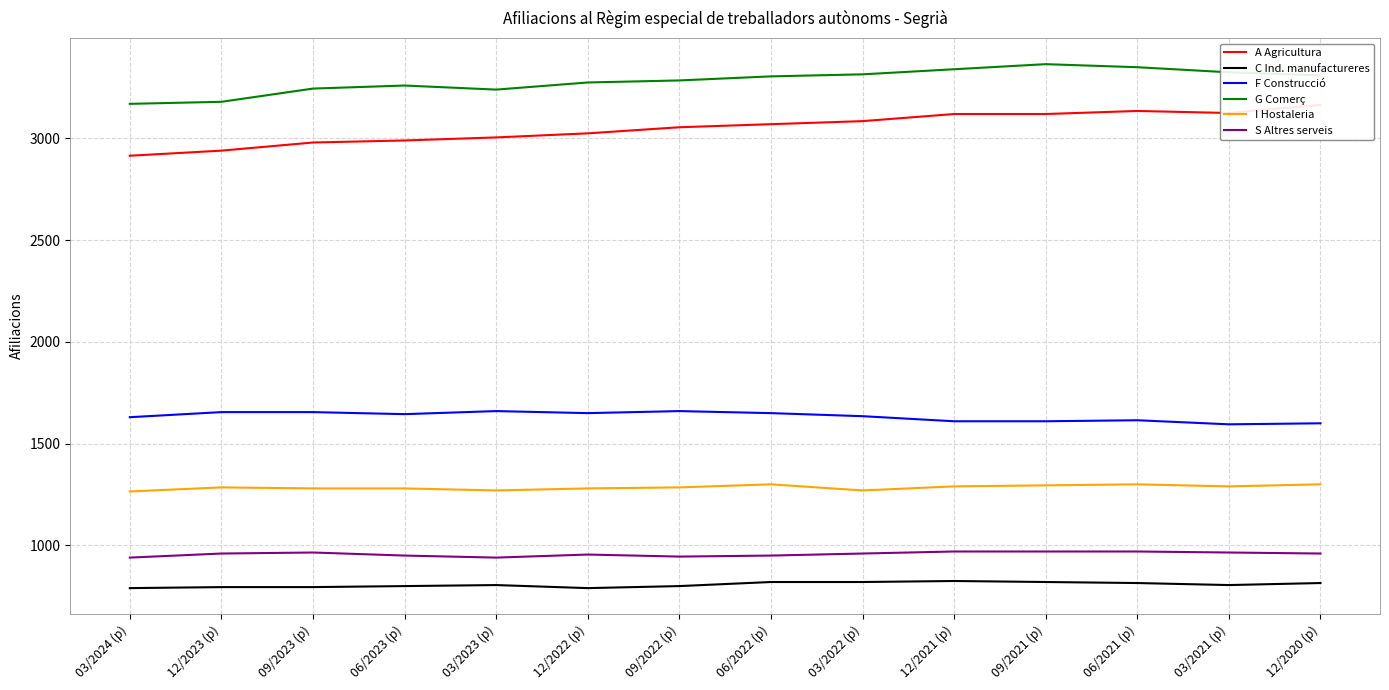

What is the difference between the second highest and minimum values in the F Construcció series?

65